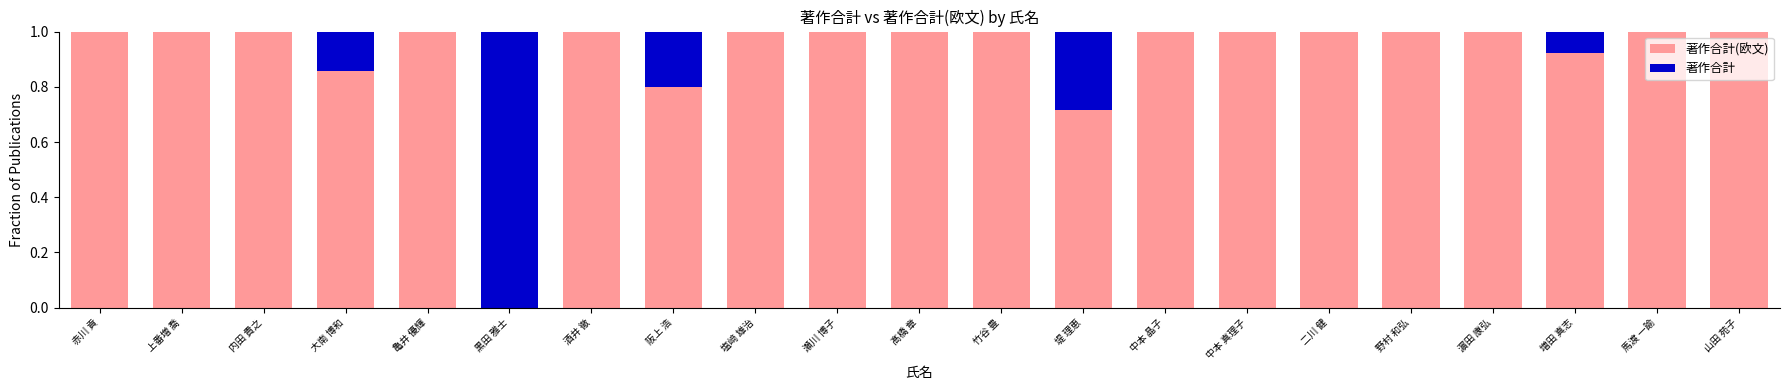

What is the total value across all series at 亀井 優輝?

1.0